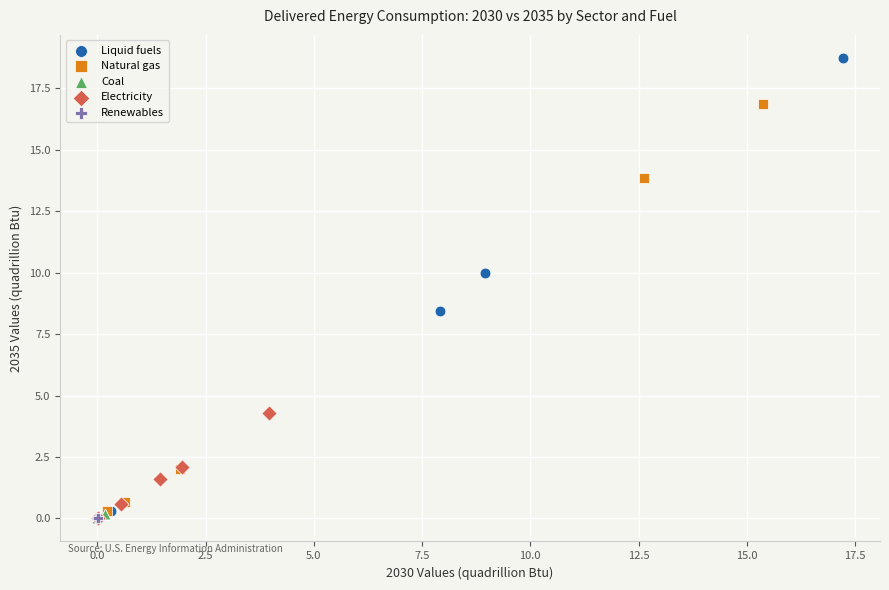

Which series has the largest Y range (max minus min)?

Liquid fuels